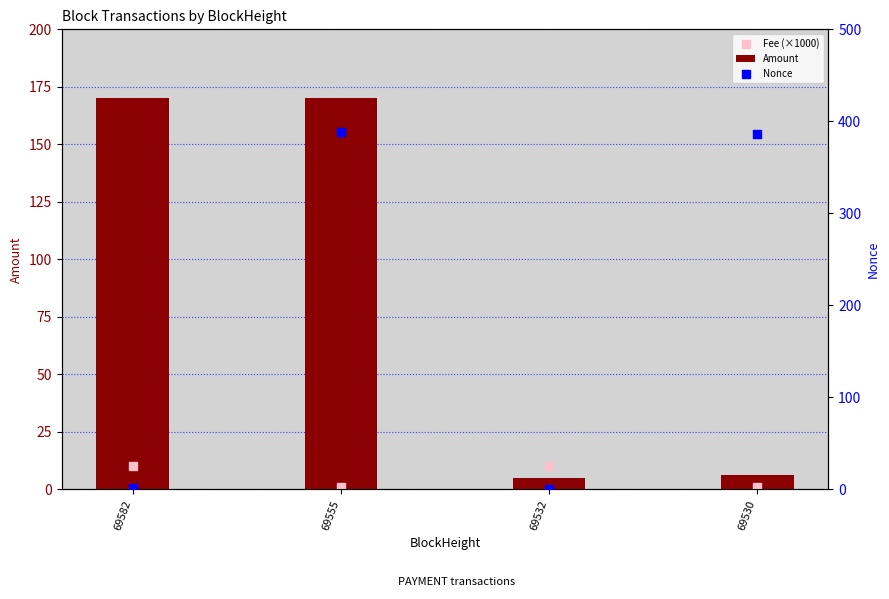

What is the total value across all series at 69555?

559.0